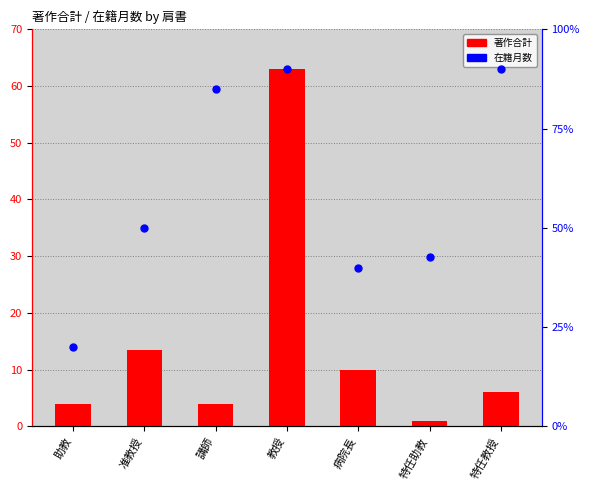

What are all the series names shown in the legend?

著作合計, 在籍月数